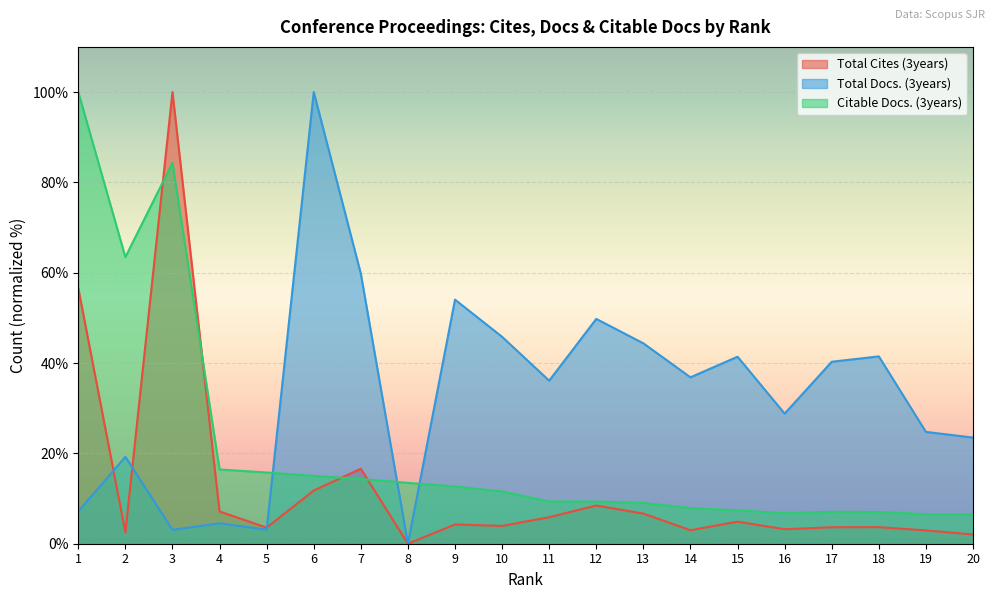

What is the value of the Total Cites (3years) point at the 18th from the left?

3.7